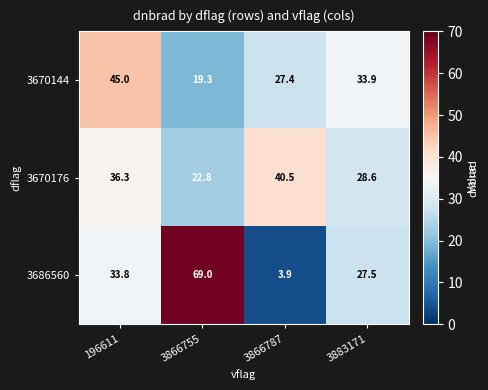

Reading right to left, extract all data points from this chart.

3670144: 3883171=33.9	3866787=27.4	3866755=19.3	196611=45.0
3670176: 3883171=28.6	3866787=40.5	3866755=22.8	196611=36.3
3686560: 3883171=27.5	3866787=3.9	3866755=69.0	196611=33.8